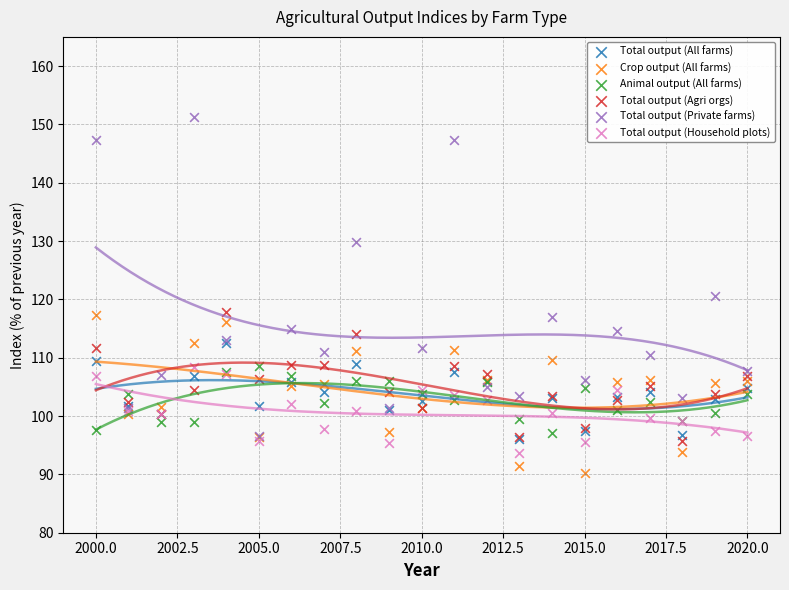

Which series reaches the maximum Y coordinate?

Total output (Private farms)